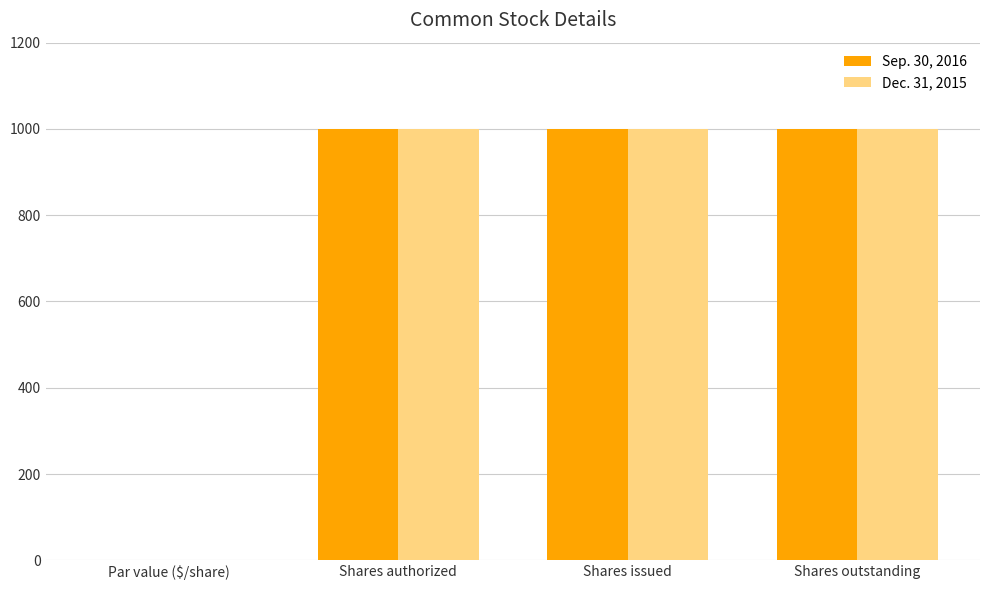

What is the average value of the Dec. 31, 2015 series?

750